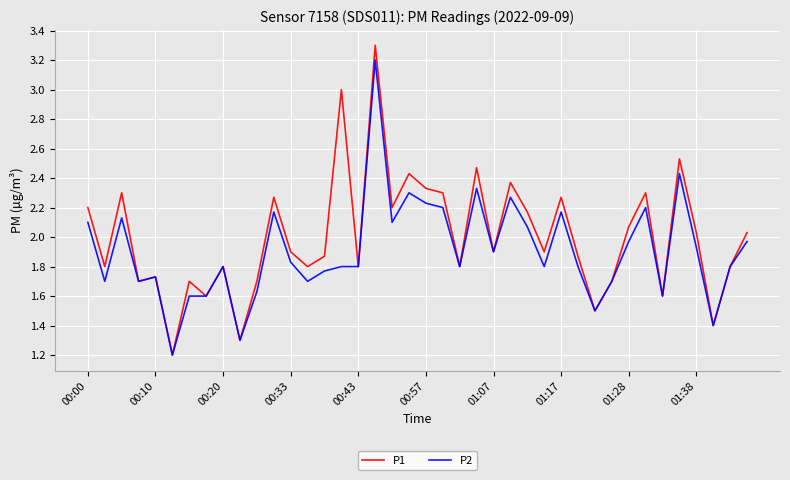

Which series has the widest spread of values?

P1